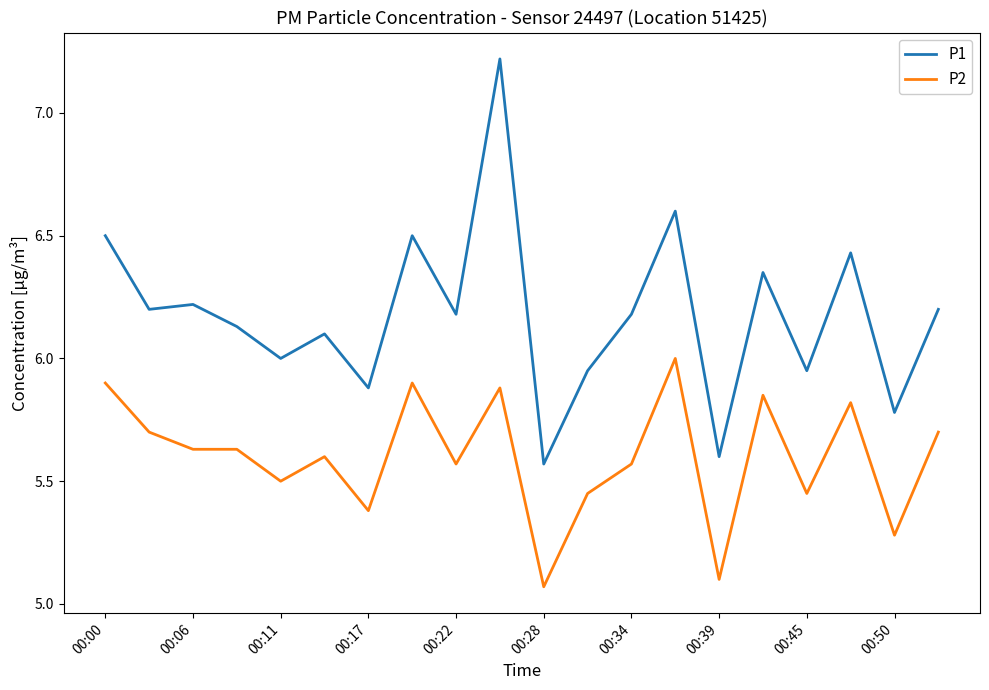

List the series in order of their overall mean, highest first.

P1, P2